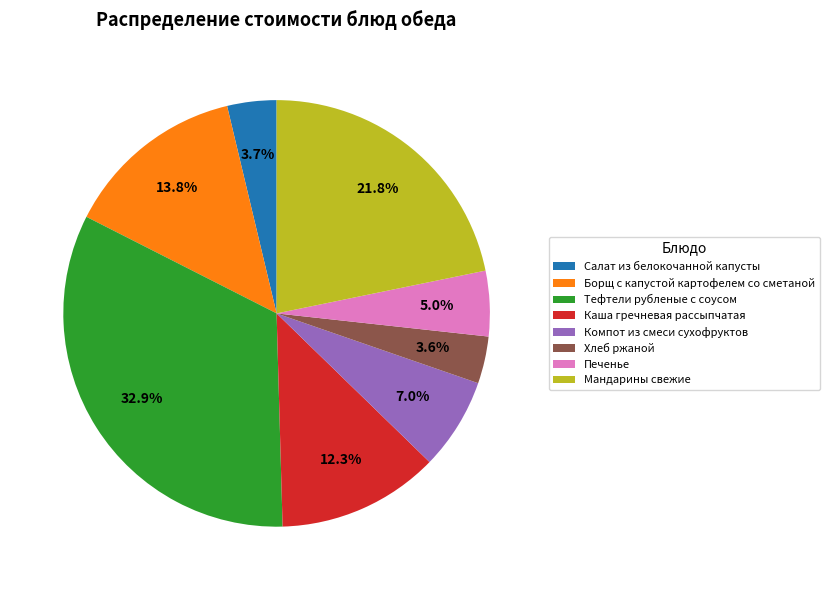

True or false: Тефтели рубленые с соусом accounts for 46% of the total.

False